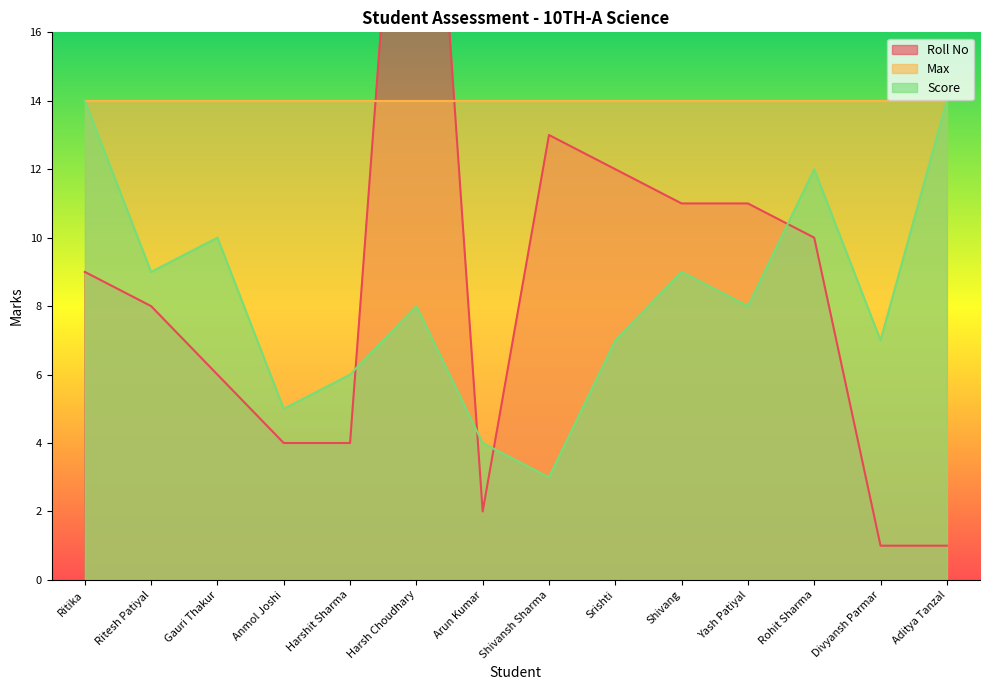

Which series ends up on top after the final intersection of Score and Roll No?

Score